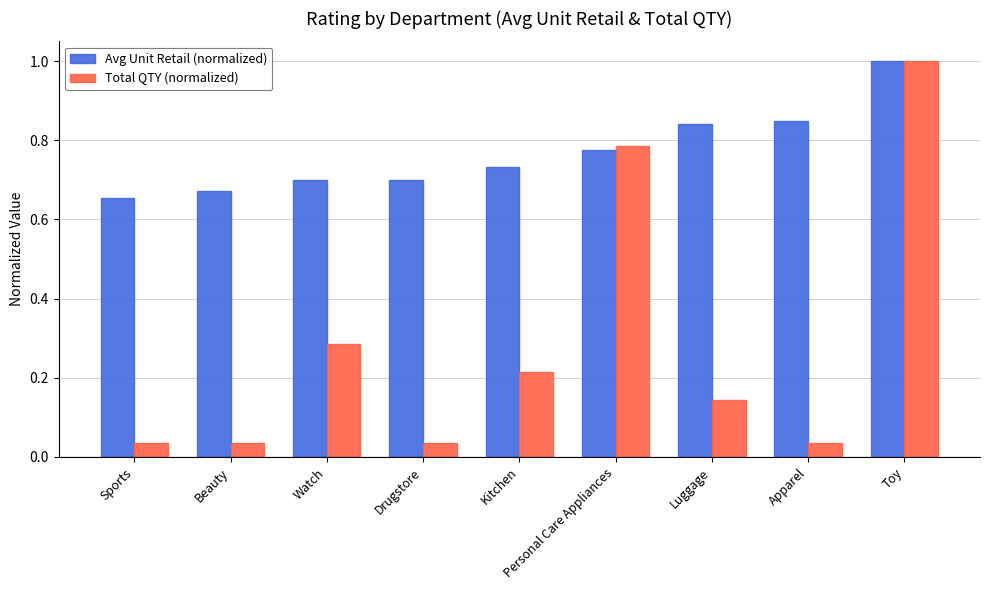

Rank the series at Apparel from lowest to highest value.

Total QTY (normalized), Avg Unit Retail (normalized)